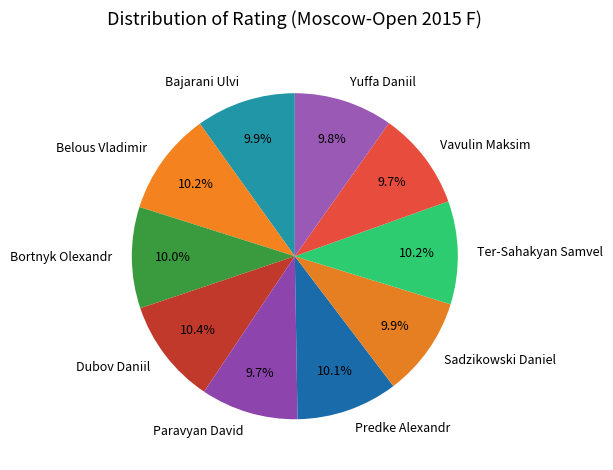

What portion of the pie excludes Ter-Sahakyan Samvel?

89.8%